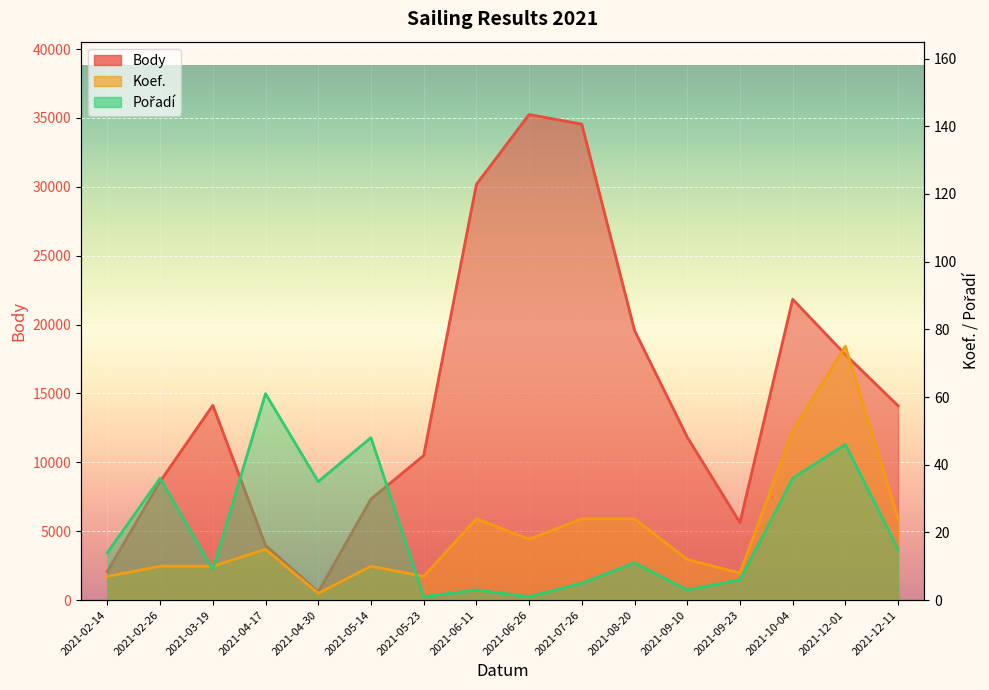

Is it true that Pořadí equals 9 at 2021-02-14?

False